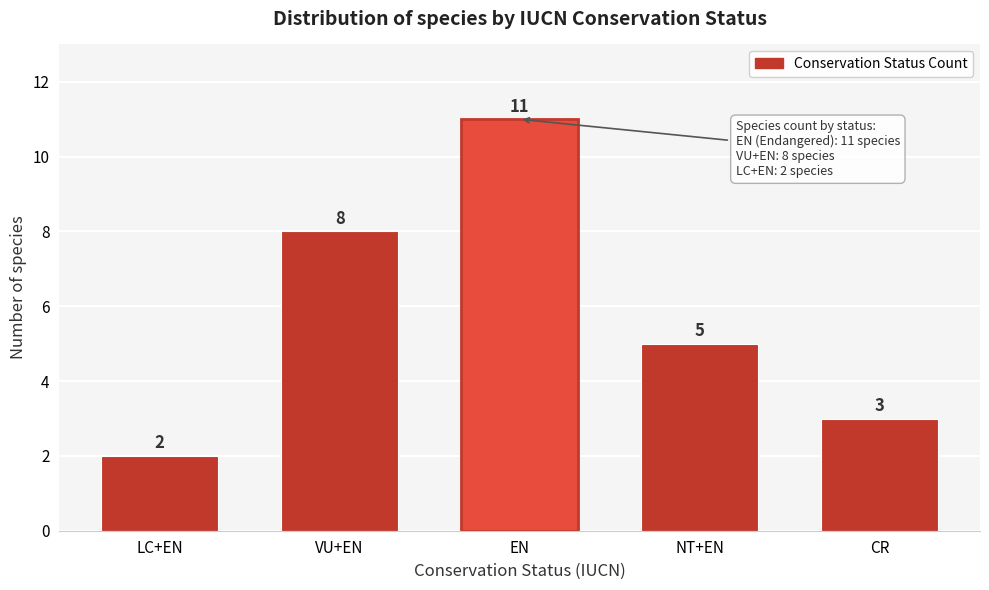

Reading left to right, list all the values displayed in this chart.

LC+EN=2	VU+EN=8	EN=11	NT+EN=5	CR=3